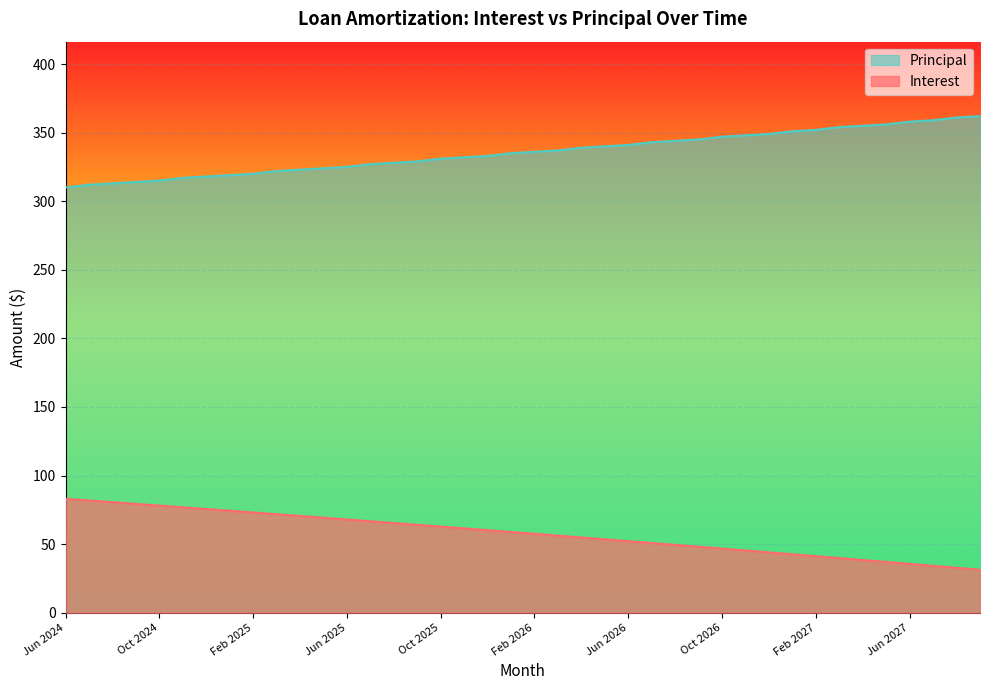

Which has a higher value, Jan 2025 or Jul 2025?

Jan 2025